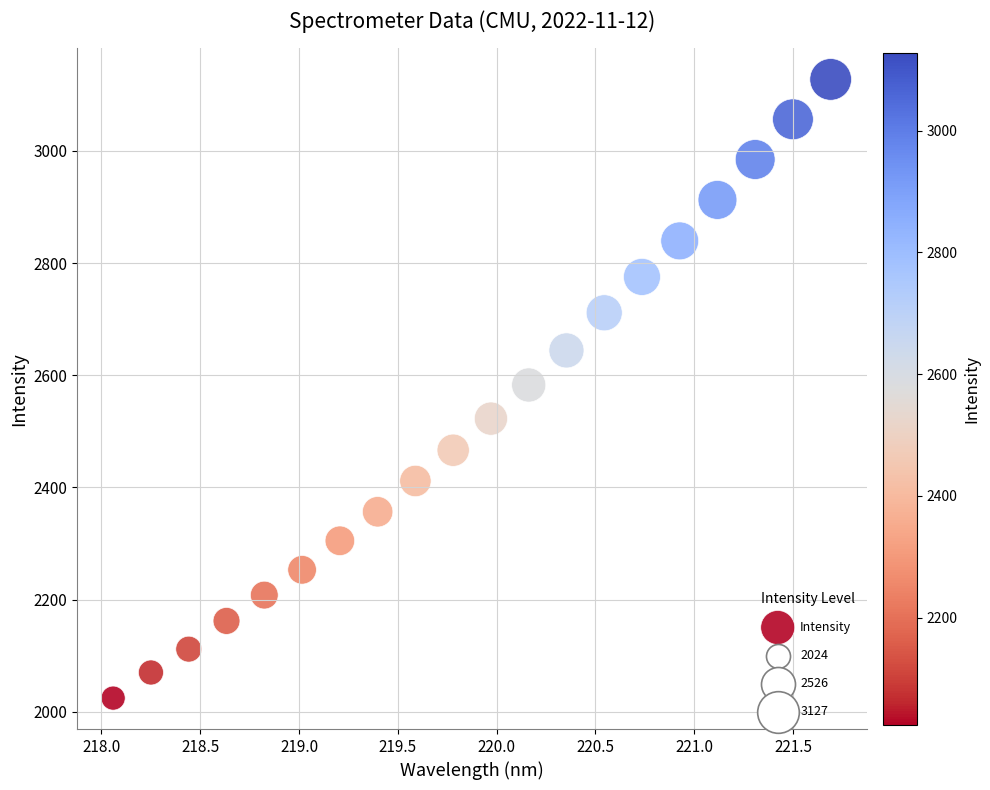

What is the range of X values (max minus min)?

3.6